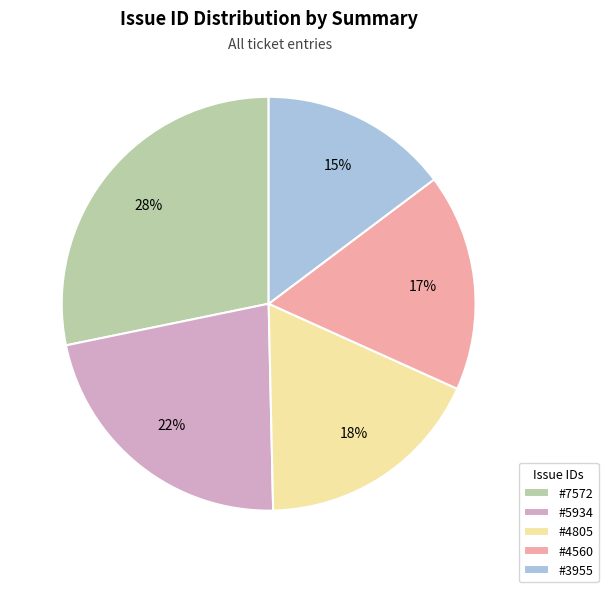

What percentage is the #7572 slice, to the nearest percent?

28%